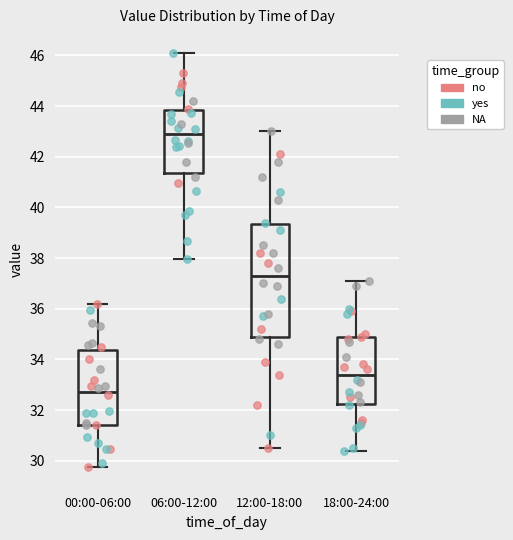

Comparing the boxes themselves (not the whiskers), which one is the tallest?

12:00-18:00